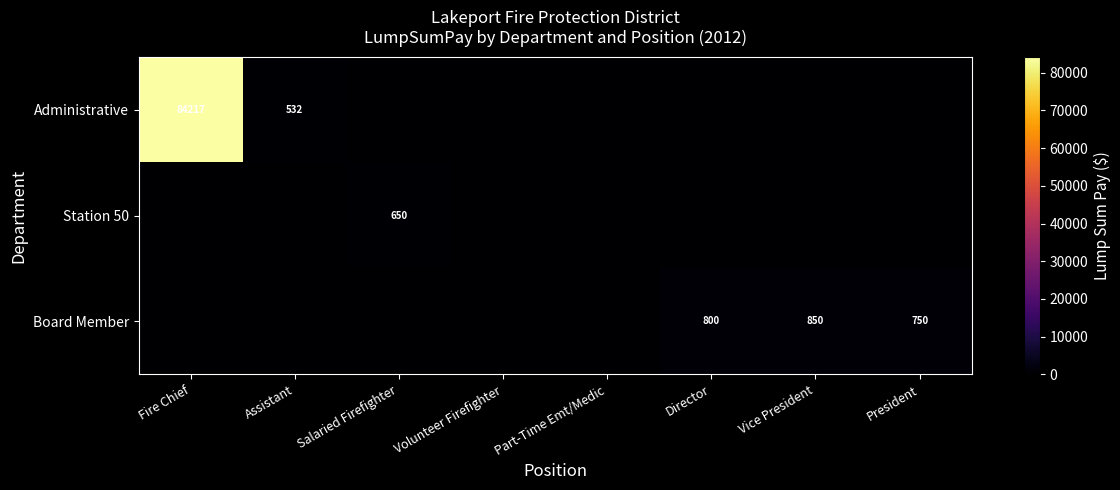

At which category does the chart reach its peak across all series?

Fire Chief